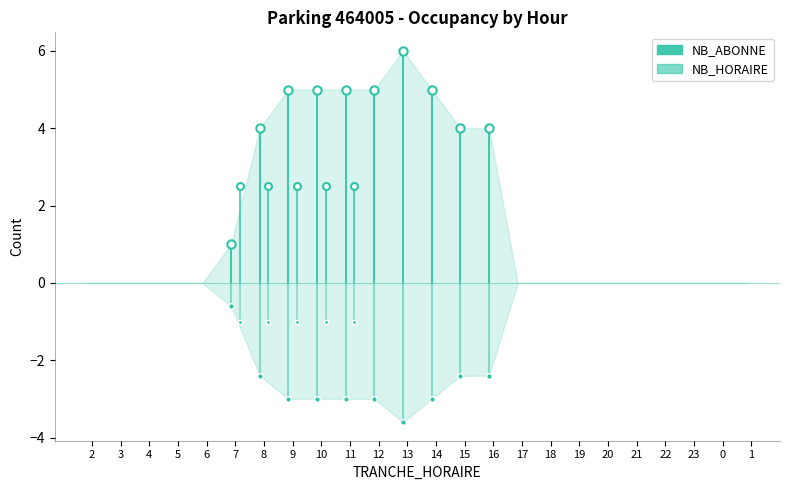

What are all the series names shown in the legend?

NB_ABONNE, NB_HORAIRE